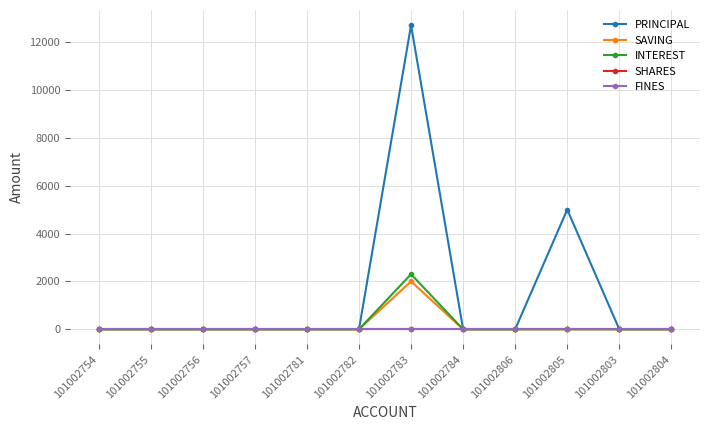

The SHARES series shows 0 at 101002783. True or false?

True